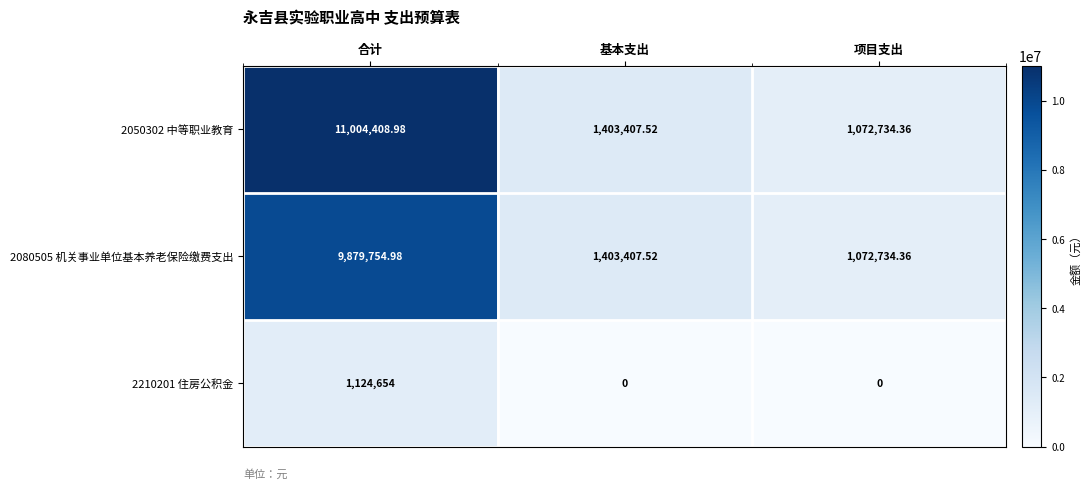

At which category is the sum across all series the highest?

合计